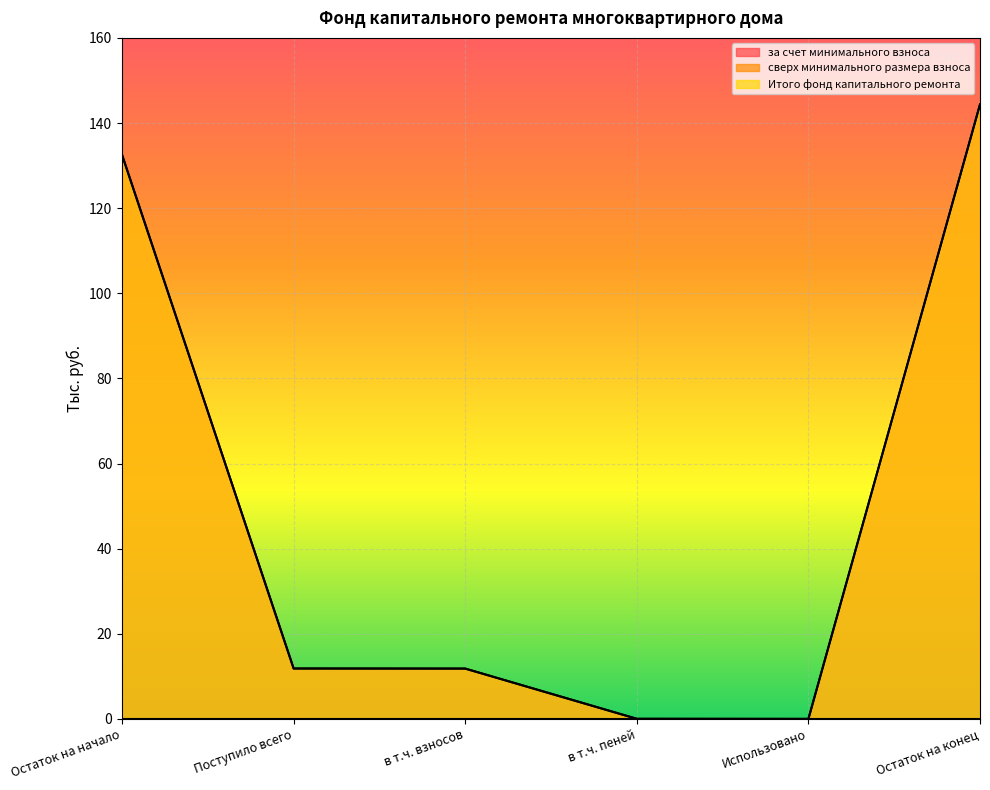

Which category has the highest value across all series?

Остаток на конец